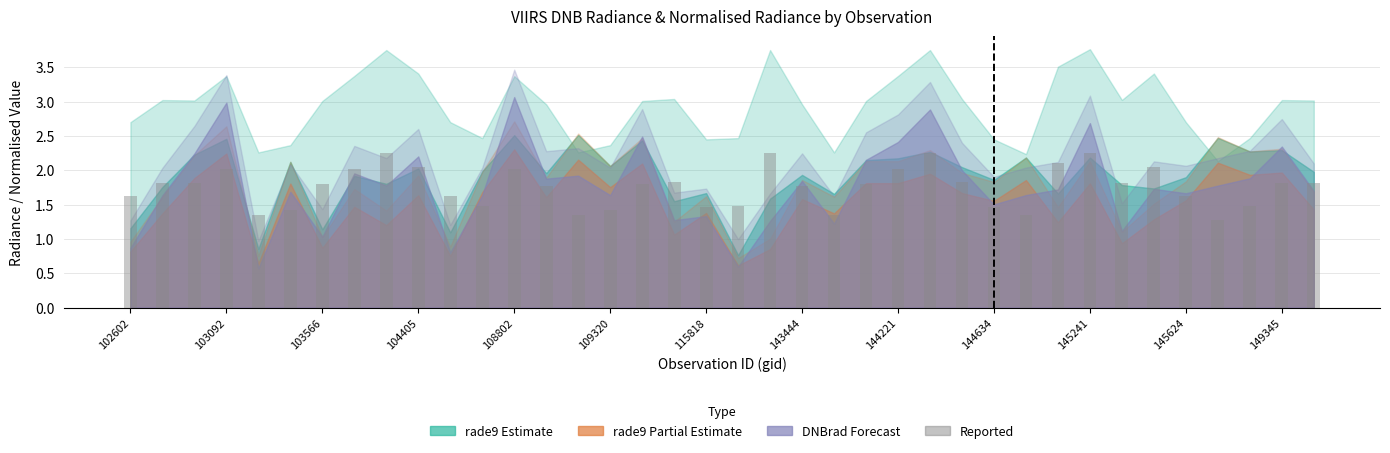

What is the value of the 2nd bar from the left?

1.8